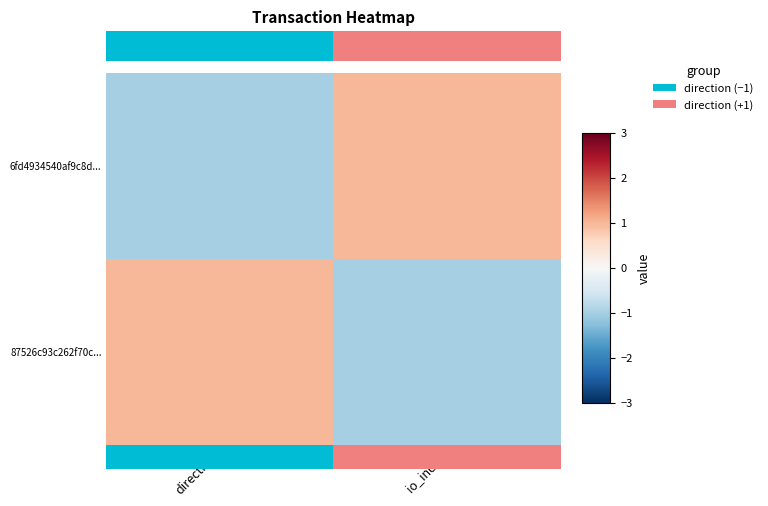

What is the minimum value shown in the chart?

-1